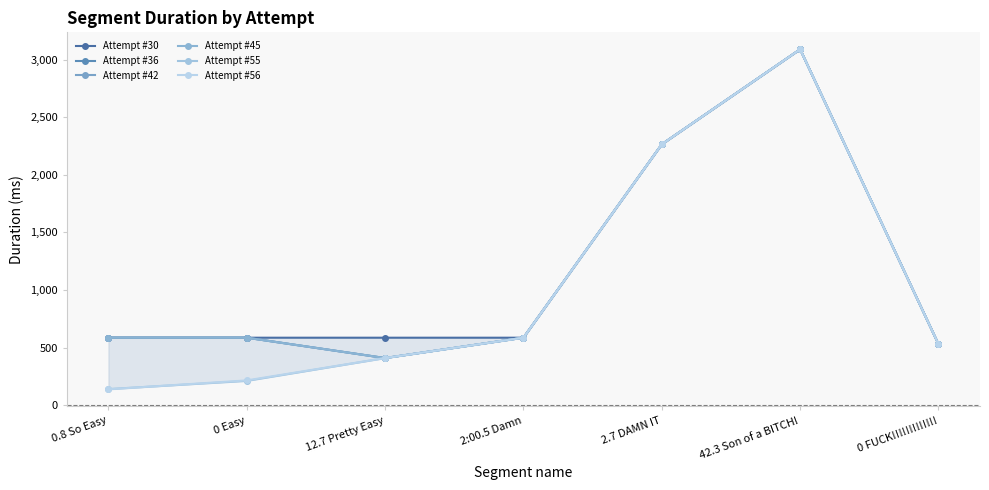

What is the average value of the Attempt #36 series?

1149.6